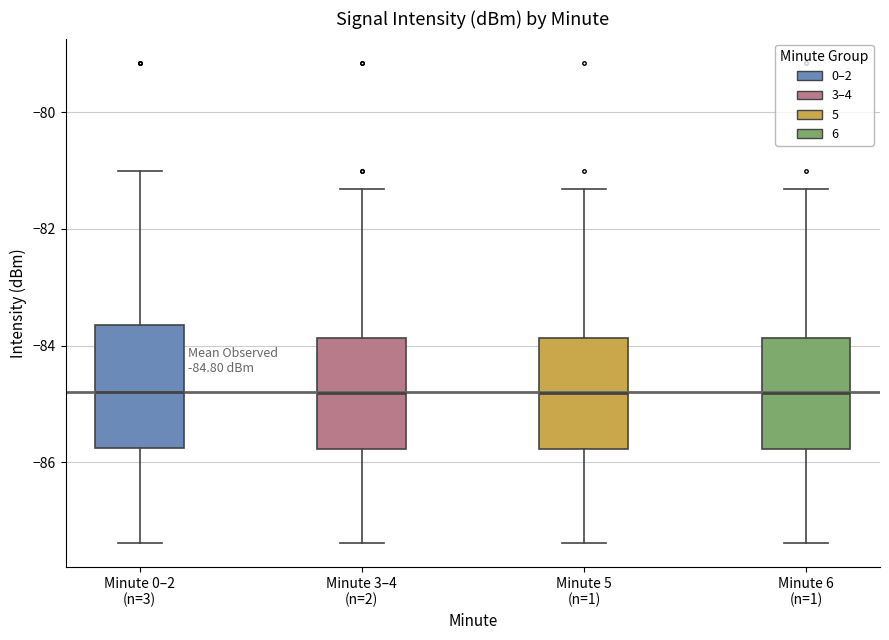

Which box is the tallest, from its lower edge to its upper edge?

Minute 0–2 (n=3)